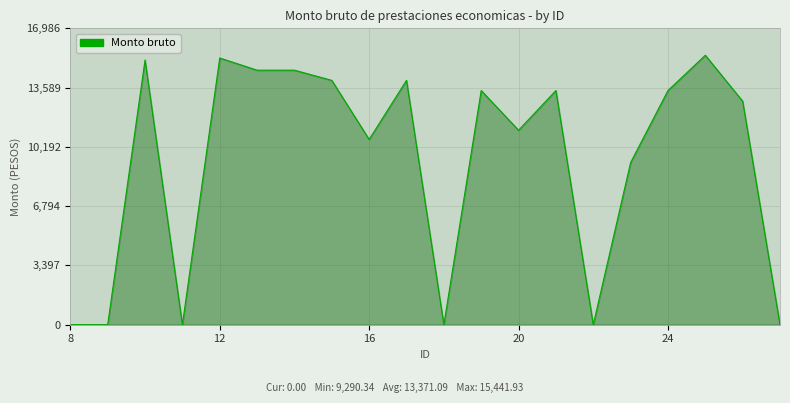

What is the maximum value shown in the chart?

15441.9